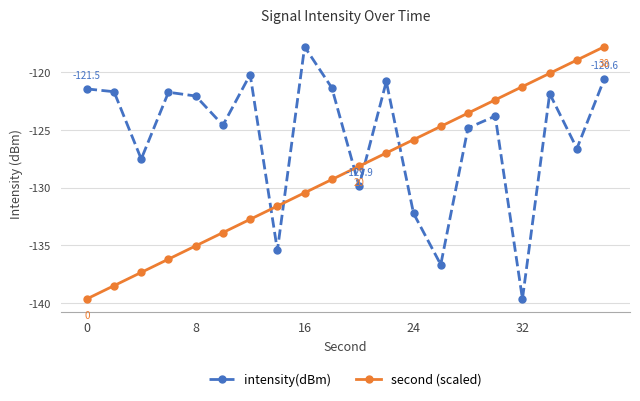

Rank the series by their average value, from highest to lowest.

intensity(dBm), second (scaled)